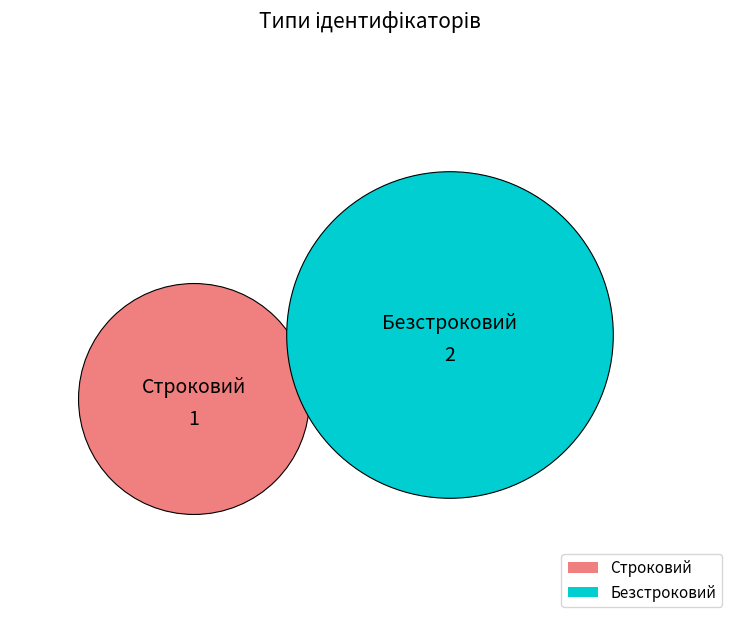

What percentage is the Строковий slice, to the nearest percent?

33%